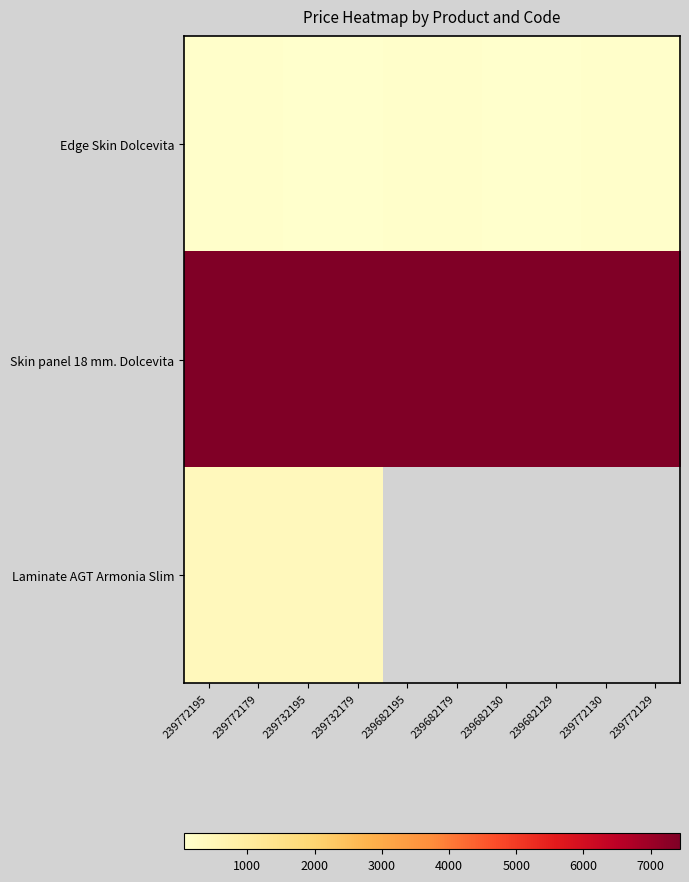

At 239682129, list the series in order from largest to smallest.

Skin panel 18 mm. Dolcevita, Laminate AGT Armonia Slim, Edge Skin Dolcevita